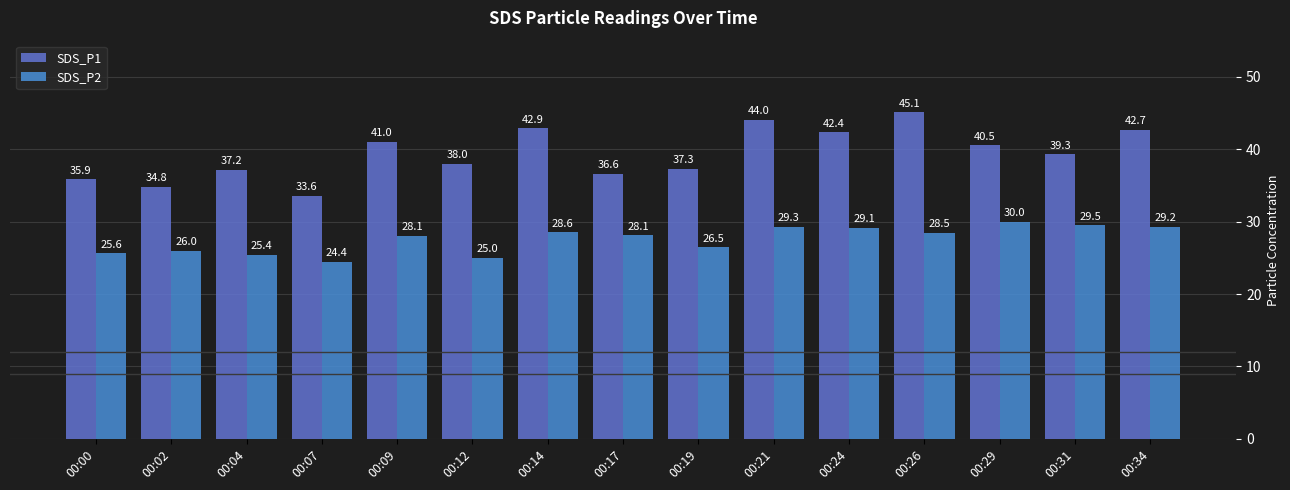

What is the difference between the highest and lowest values at 00:09?

13.0